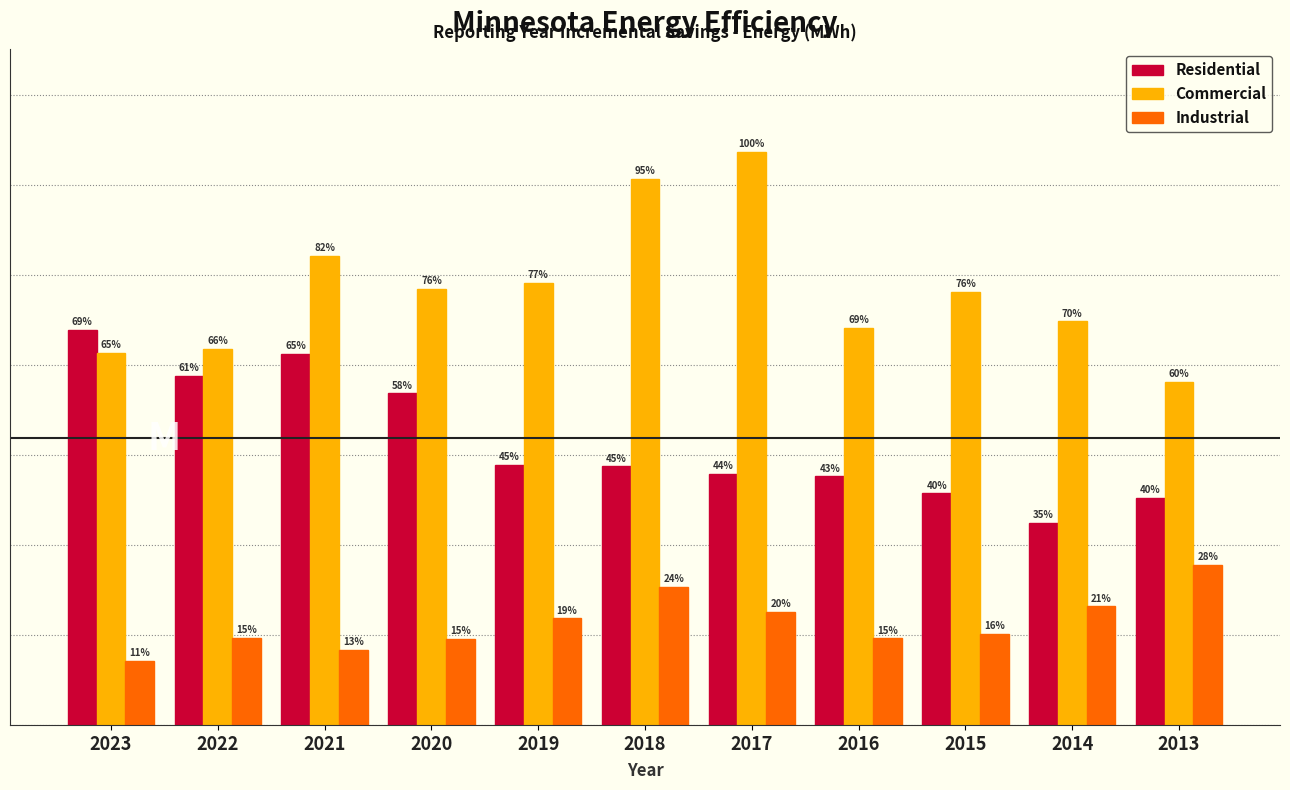

What are all the series names shown in the legend?

Residential, Commercial, Industrial